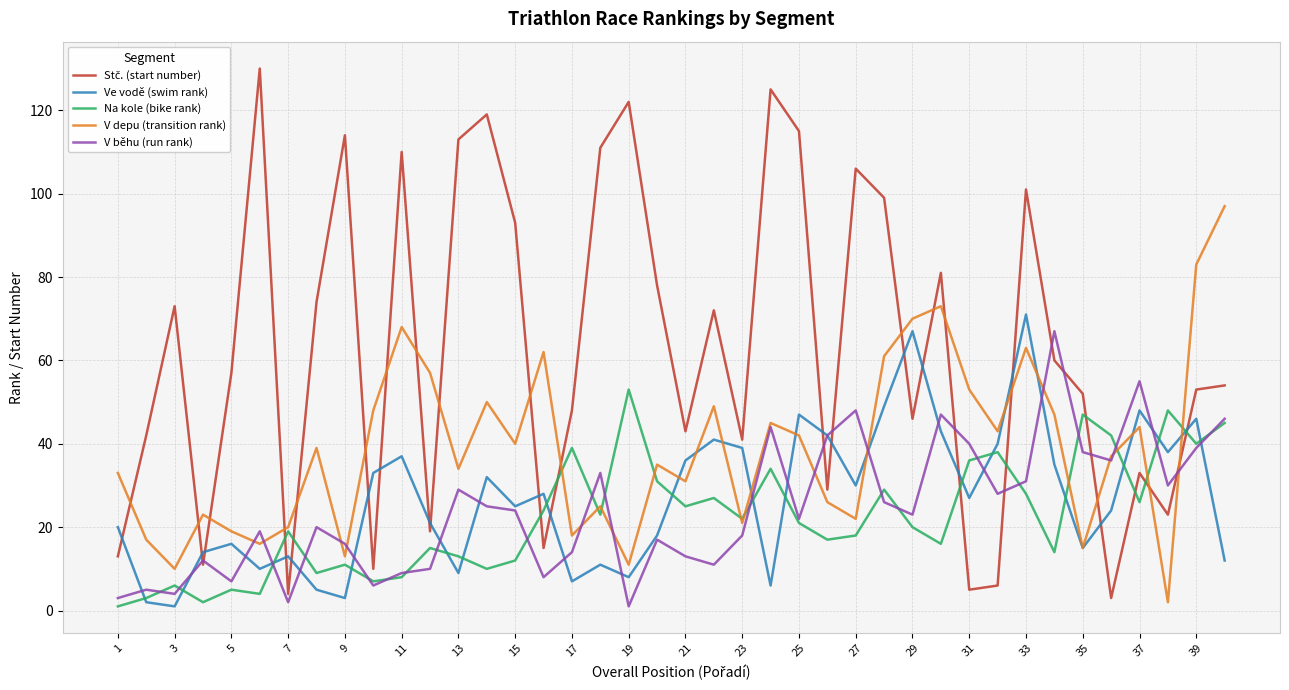

How many lines are shown in the chart?

5